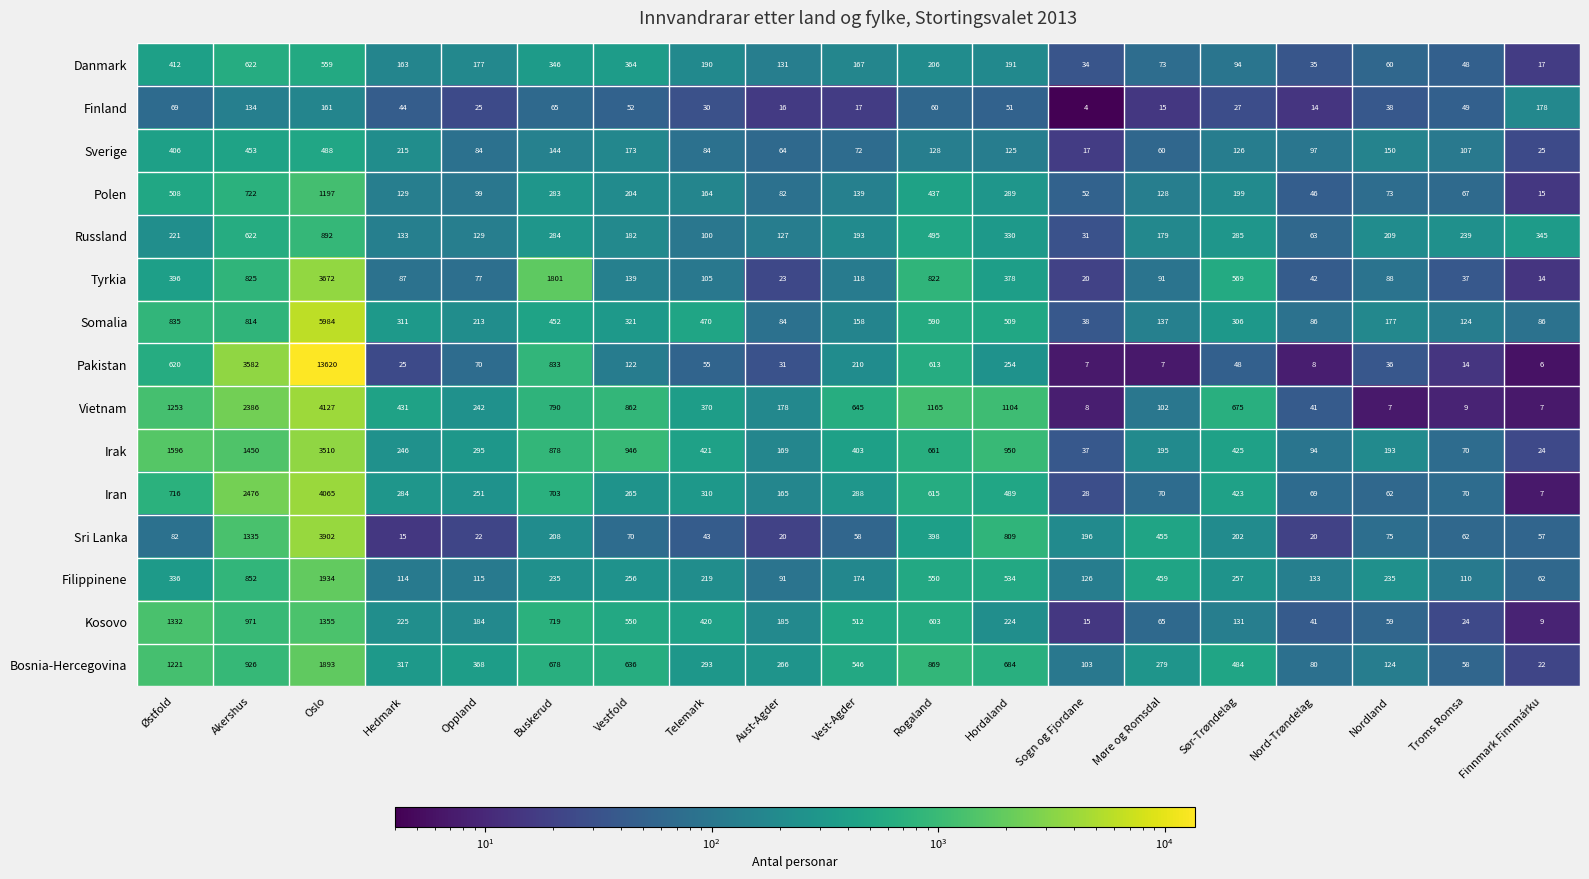

The value of Irak at Akershus is 1450. True or false?

True